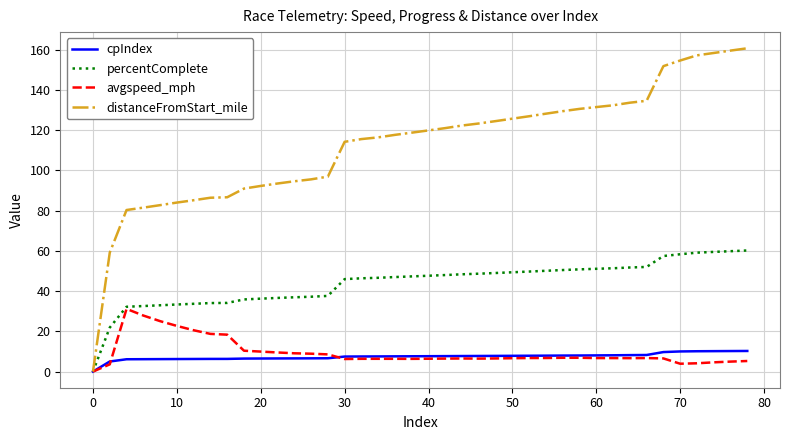

What is the difference between the second highest and second lowest values in the cpIndex series?

5.2